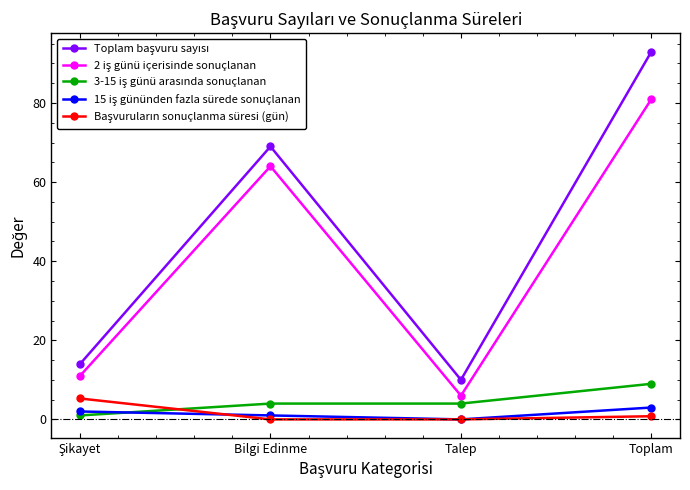

Does the chart have visible grid lines?

No